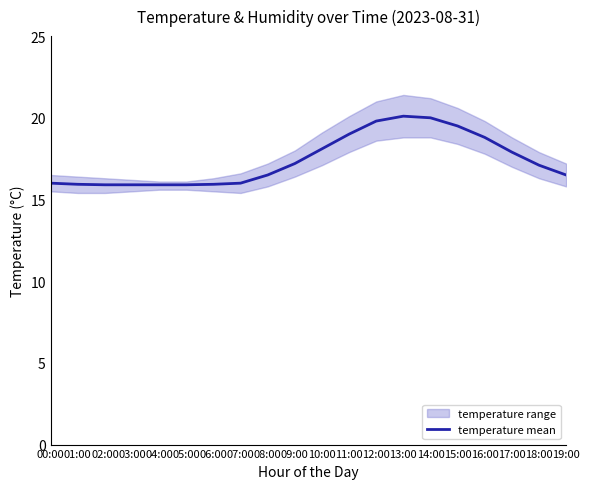

Does the chart have visible grid lines?

No